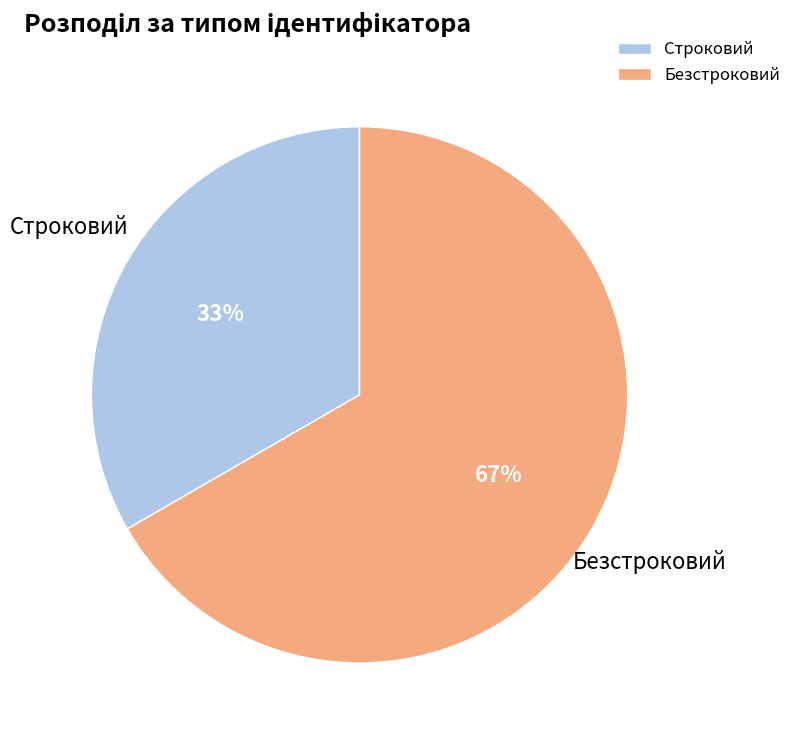

To the nearest percent, what is the combined percentage of Безстроковий and Строковий?

100%